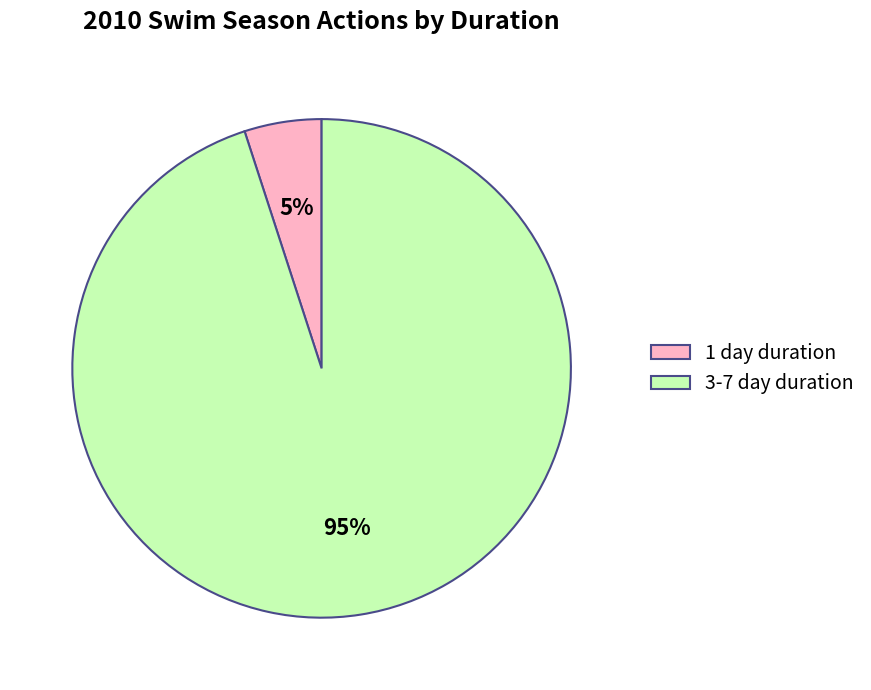

How many segments does this pie chart have?

2